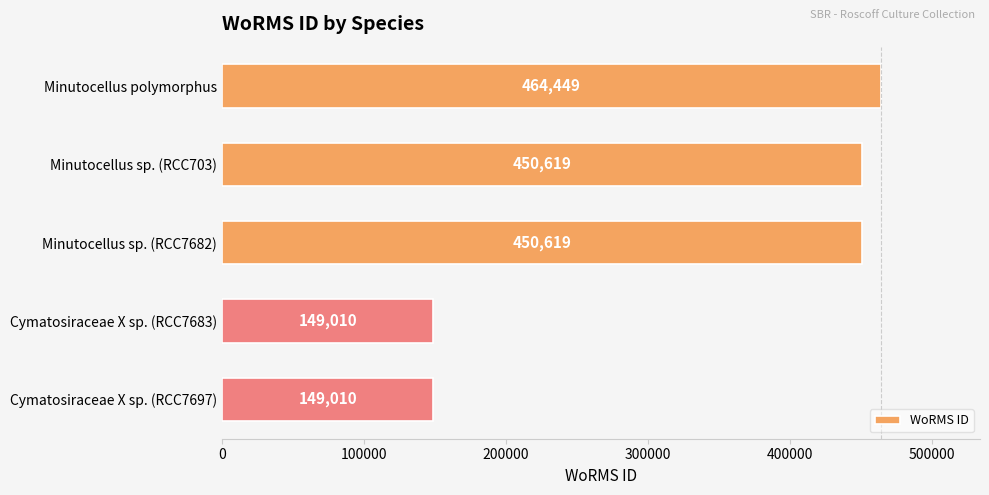

The chart shows a value of 464449 at Minutocellus polymorphus. True or false?

True